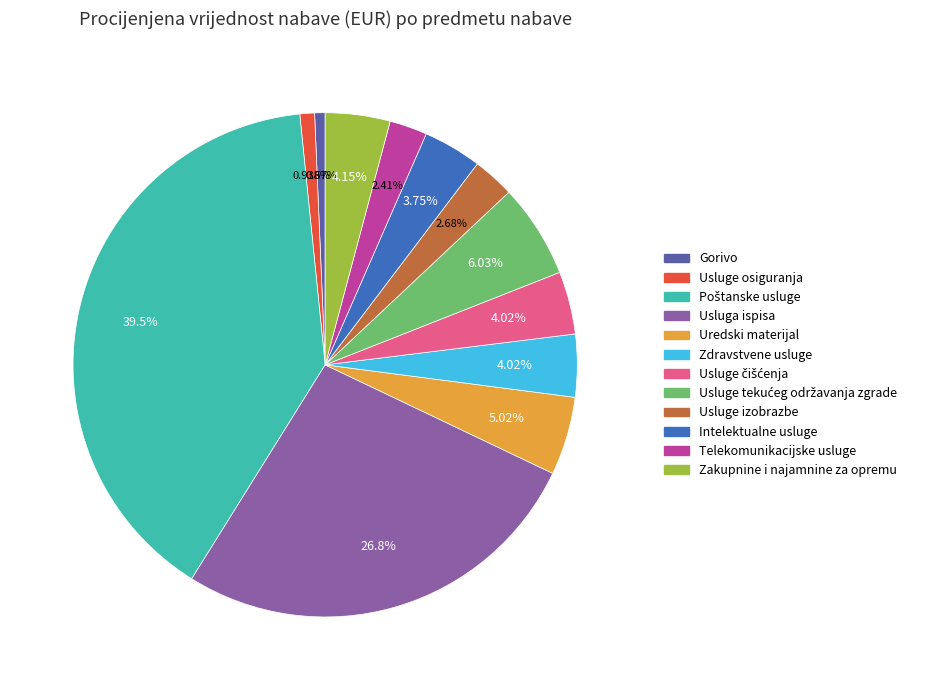

Do Zakupnine i najamnine za opremu and Intelektualne usluge together represent more than half of the pie?

No